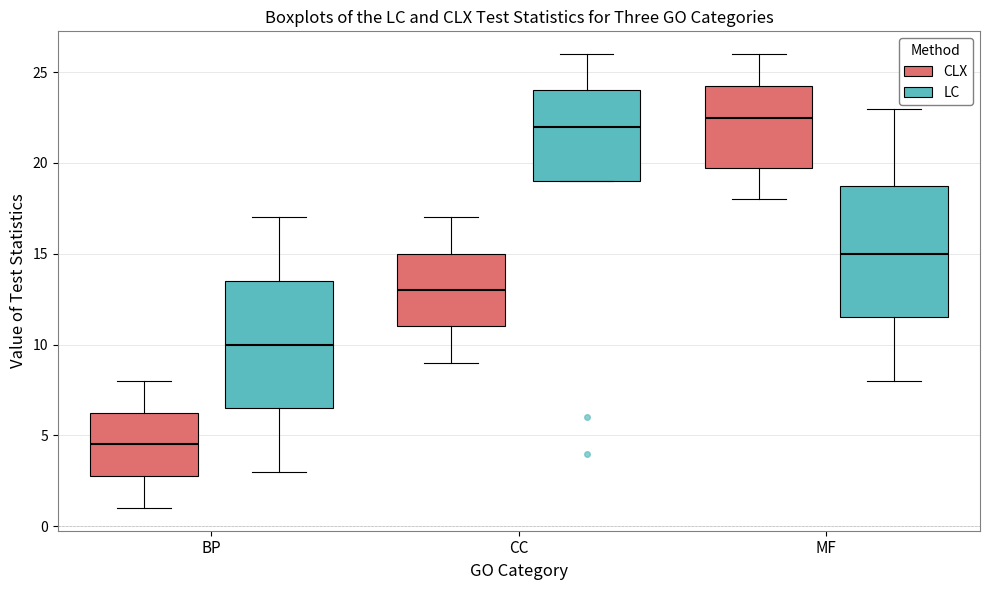

Reading left to right, transcribe this box plot: for each box, give where its median line is, the range the box spans, and where its two whiskers end, as read against the y-axis. The values are not printed on the chart, so give them approximately, as read against the axis.

BP (CLX): median 4.5, box 3.0 to 6.5, whiskers 1.0 to 8.0
BP (LC): median 10.0, box 6.5 to 13.5, whiskers 3.0 to 17.0
CC (CLX): median 13.0, box 11.0 to 15.0, whiskers 9.0 to 17.0
CC (LC): median 22.0, box 19.0 to 24.0, whiskers 19.0 to 26.0
MF (CLX): median 22.5, box 20.0 to 24.5, whiskers 18.0 to 26.0
MF (LC): median 15.0, box 11.5 to 19.0, whiskers 8.0 to 23.0